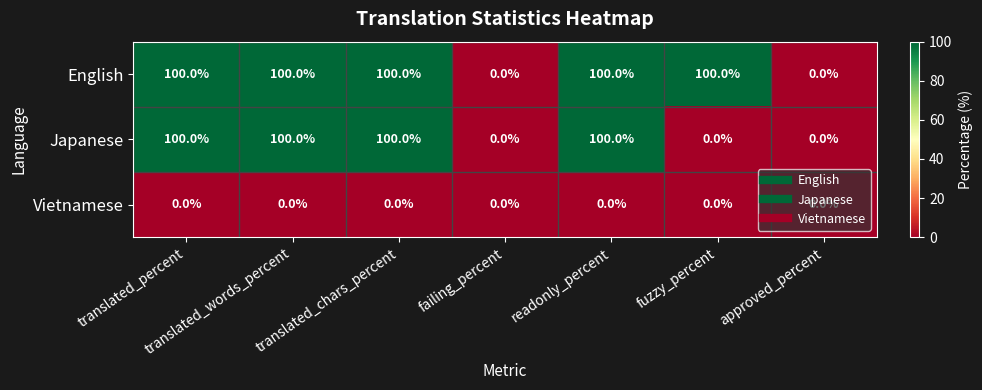

Is it true that Japanese equals 100 at translated_chars_percent?

True